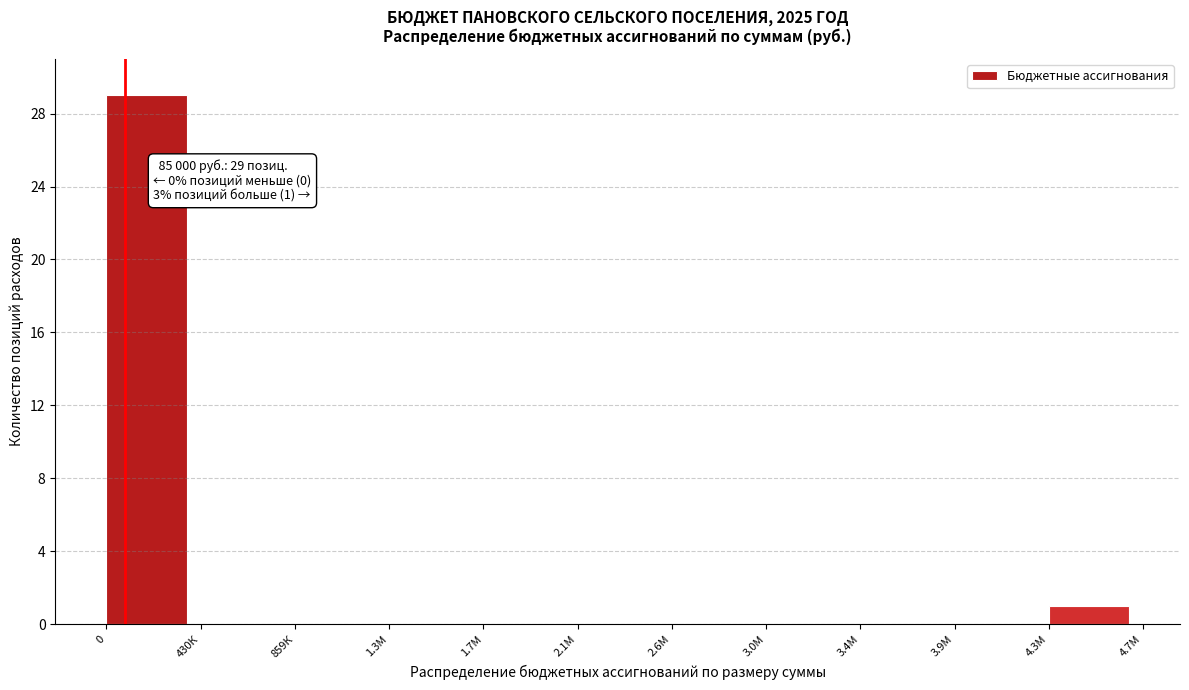

Reading left to right, transcribe all the data shown in this chart.

0=29	430К=0	859К=0	1.3М=0	1.7М=0	2.1М=0	2.6М=0	3.0М=0	3.4М=0	3.9М=0	4.3М=1